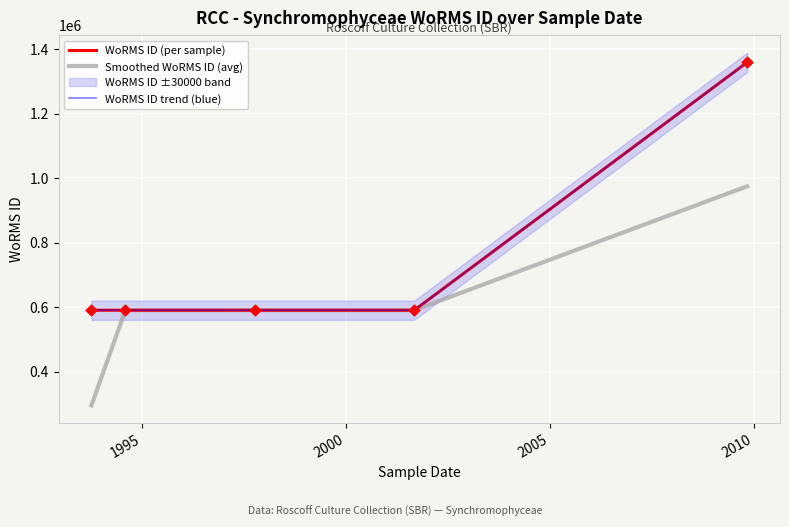

Which series has the largest total across all categories?

WoRMS ID (per sample)